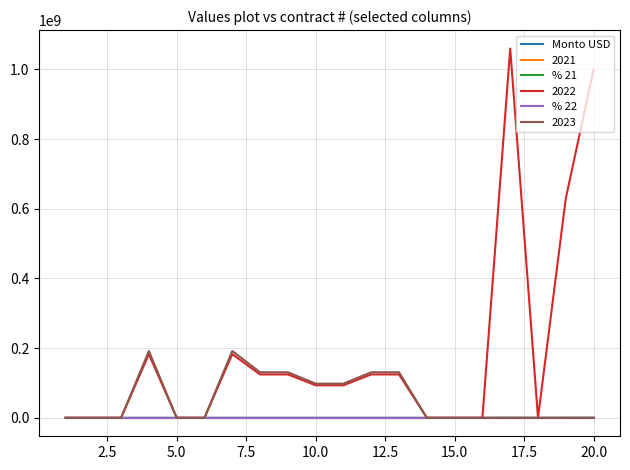

What is the difference between the second highest and second lowest values in the Monto USD series?

256410.3